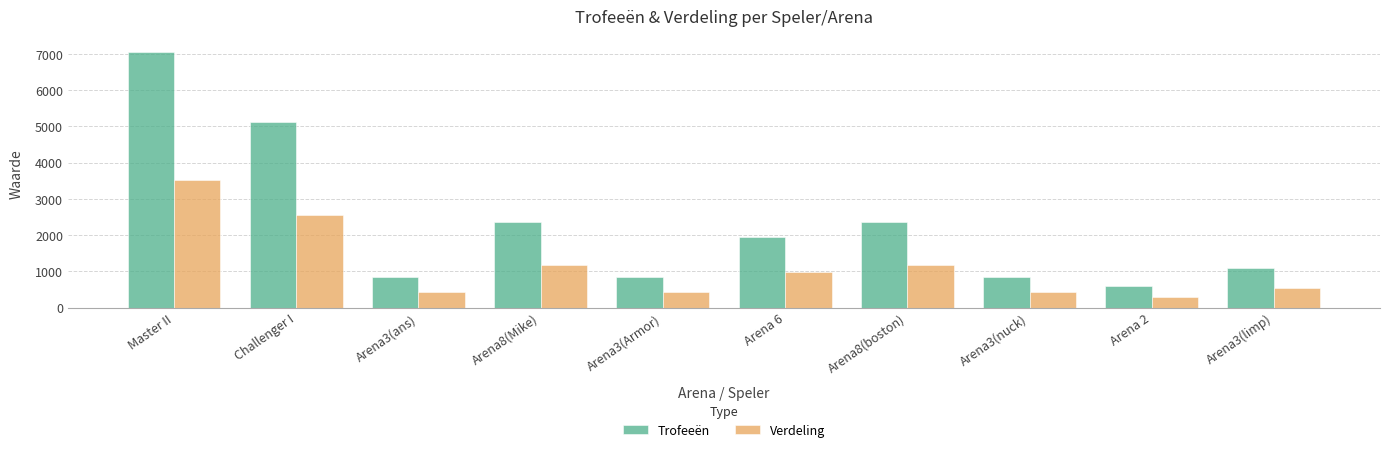

What is the approximate value of Verdeling at Master II, to the nearest 100?

3500